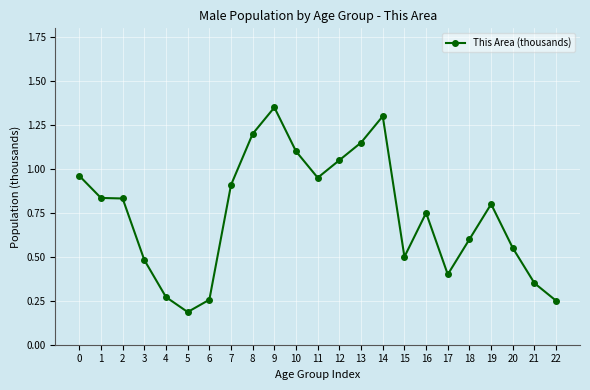

True or false: the data has more than 1 interior local peaks.

True